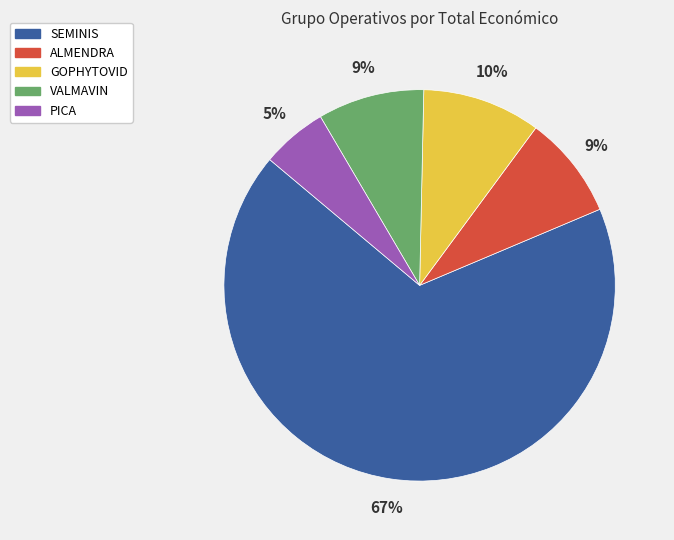

Does SEMINIS account for over 50% of the chart?

Yes